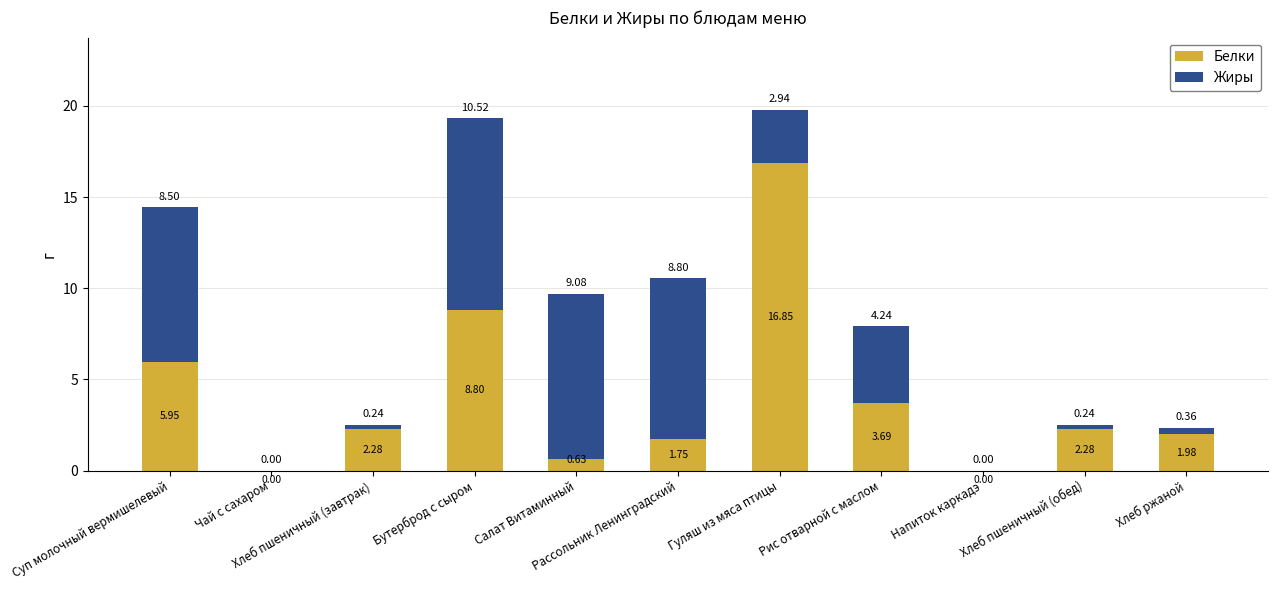

At which label does Жиры first exceed 2?

Суп молочный вермишелевый